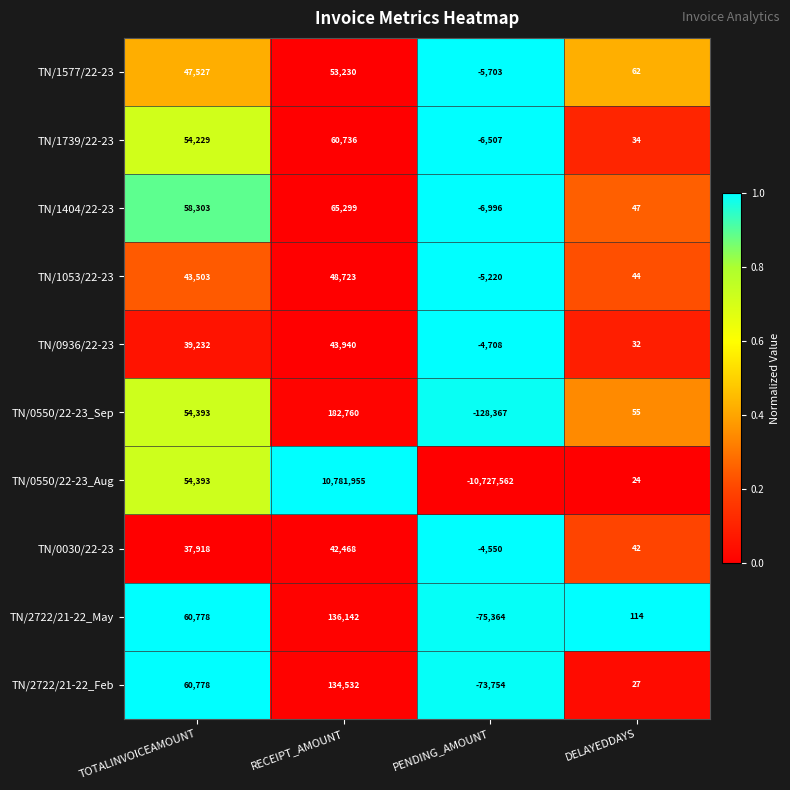

At which category is the sum across all series the highest?

RECEIPT_AMOUNT